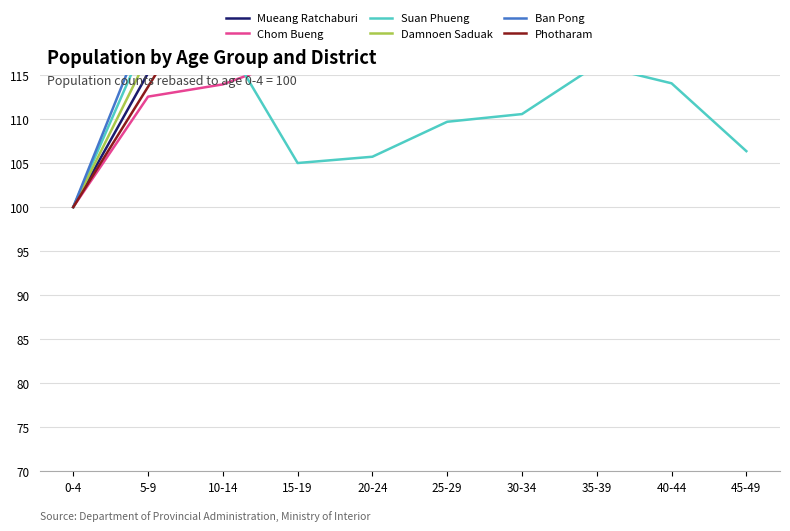

Which series changed the most between 20-24 and 30-34?

Mueang Ratchaburi